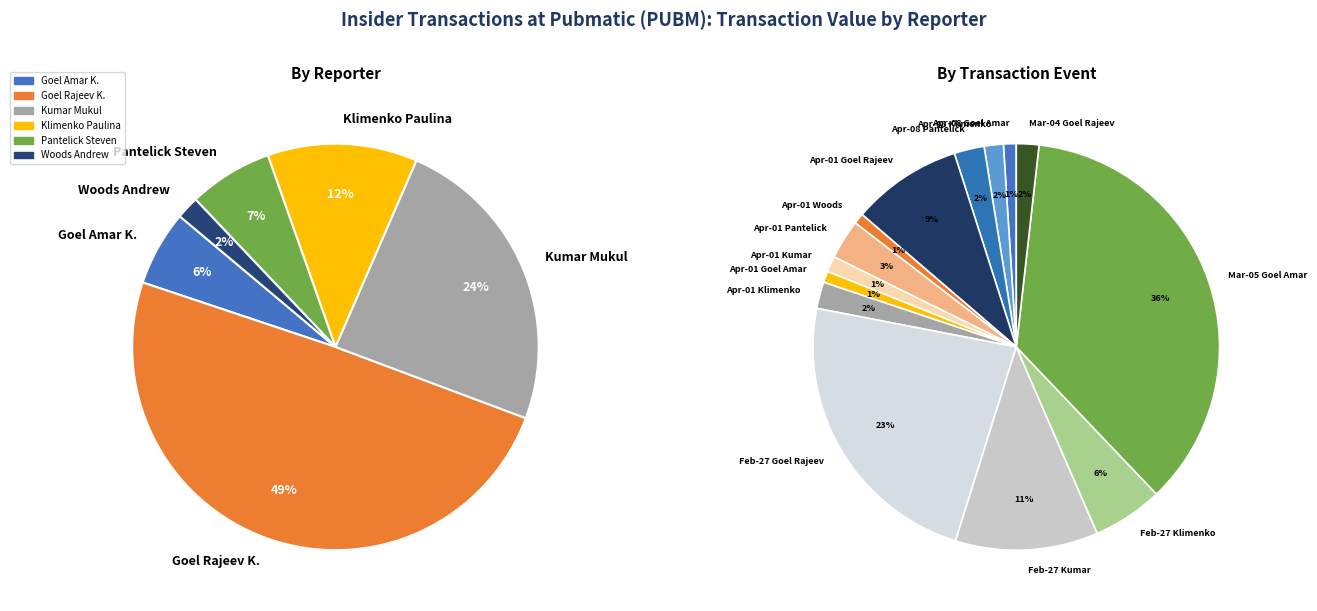

Does Pantelick Steven represent more than half of the total?

No